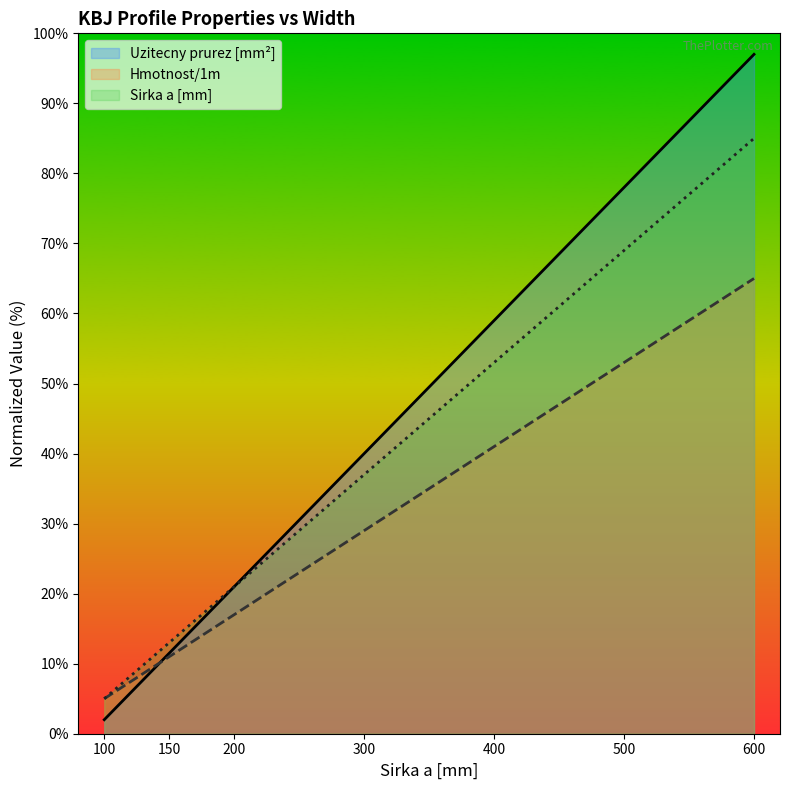

What are all the series names shown in the legend?

Uzitecny prurez [mm²], Hmotnost/1m, Sirka a [mm]